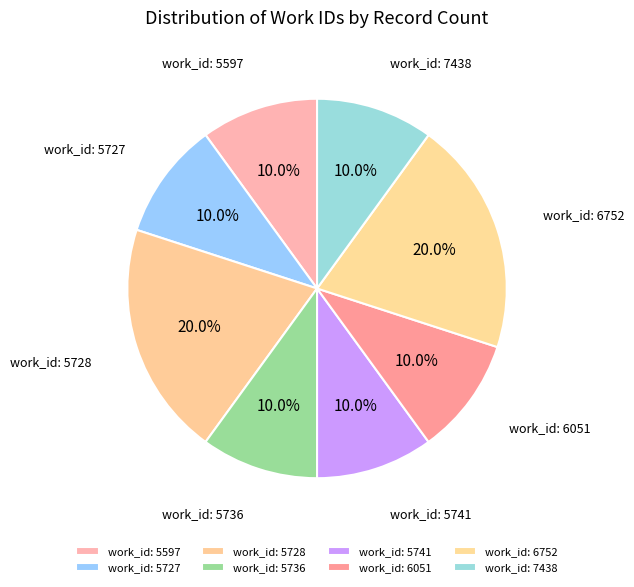

Is there a majority slice in this chart?

No